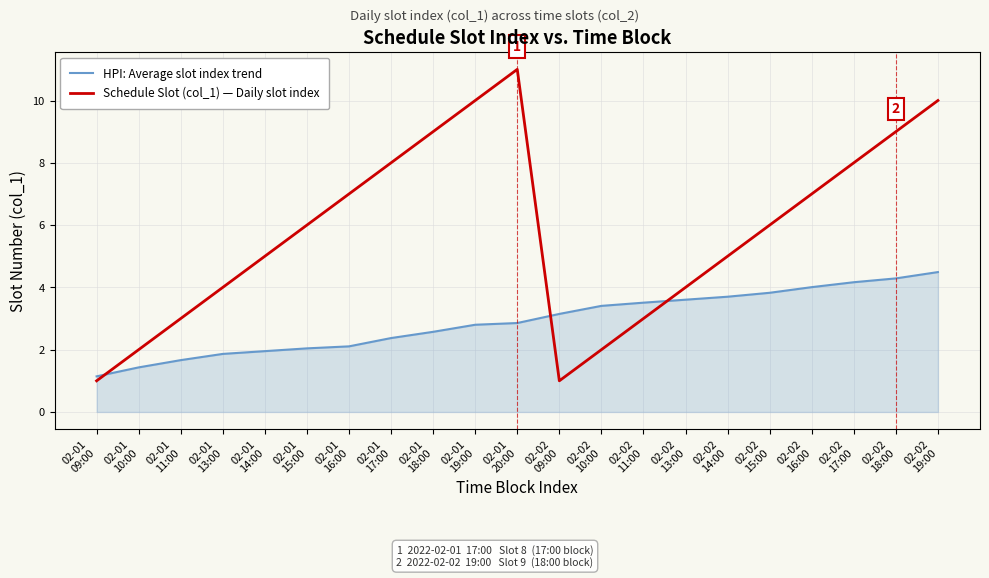

At which category is the sum across all series the highest?

02-02
19:00